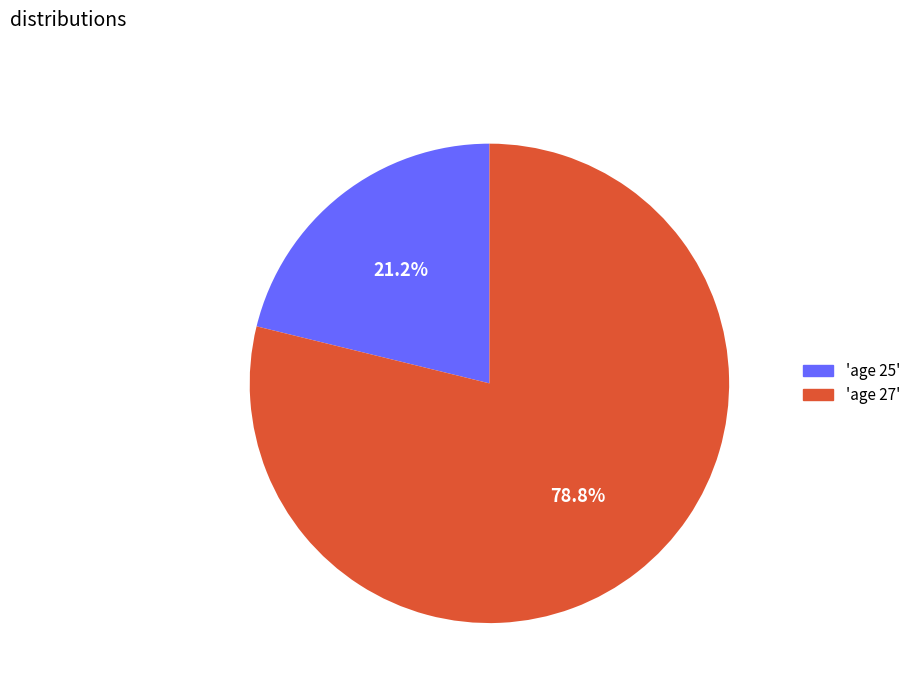

Is there a majority slice in this chart?

Yes